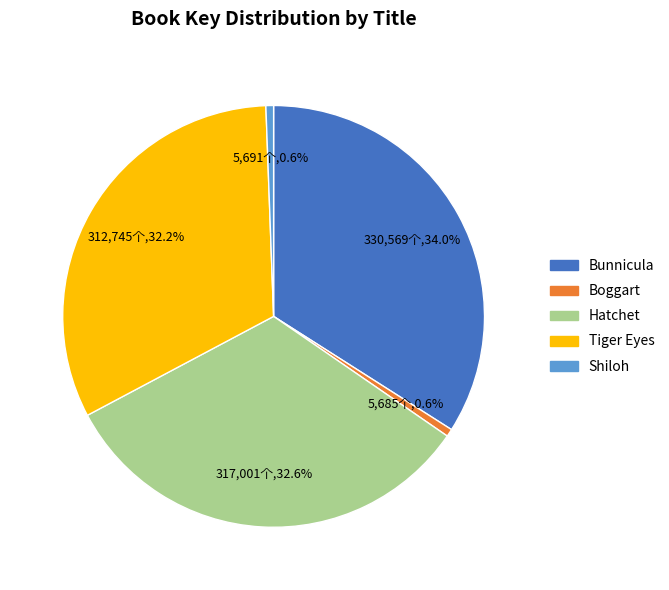

Count the number of slices in the pie.

5